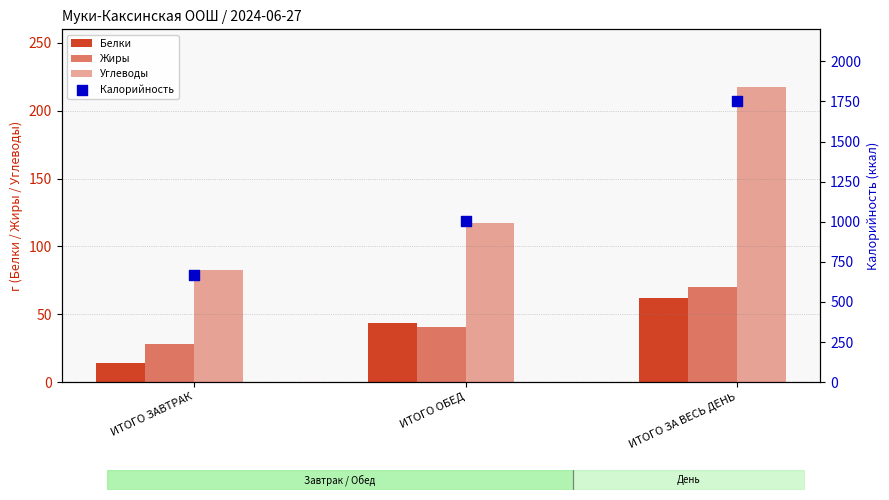

At which category is the sum across all series the highest?

ИТОГО ЗА ВЕСЬ ДЕНЬ